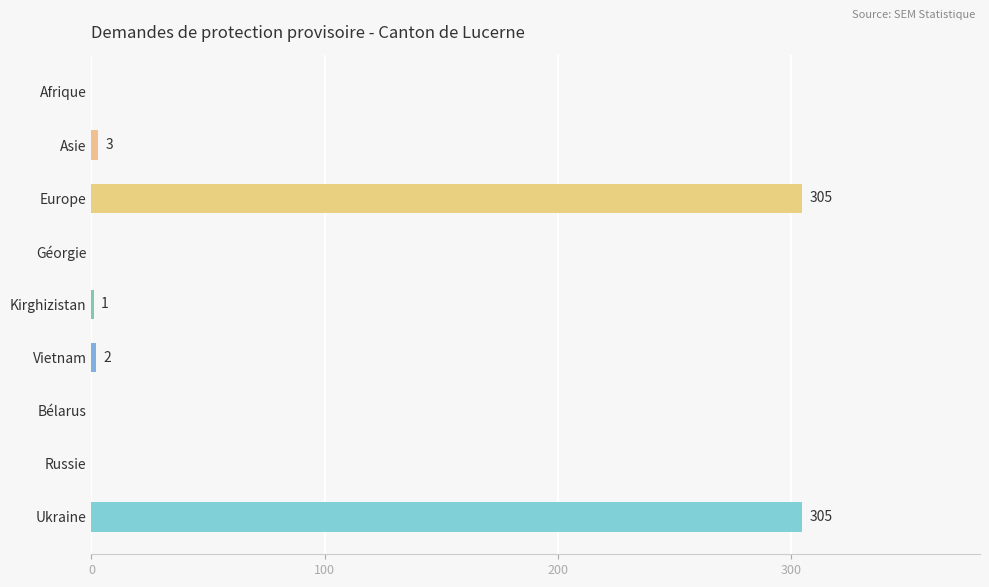

Reading top to bottom, transcribe all the data shown in this chart.

Afrique=0	Asie=3	Europe=305	Géorgie=0	Kirghizistan=1	Vietnam=2	Bélarus=0	Russie=0	Ukraine=305